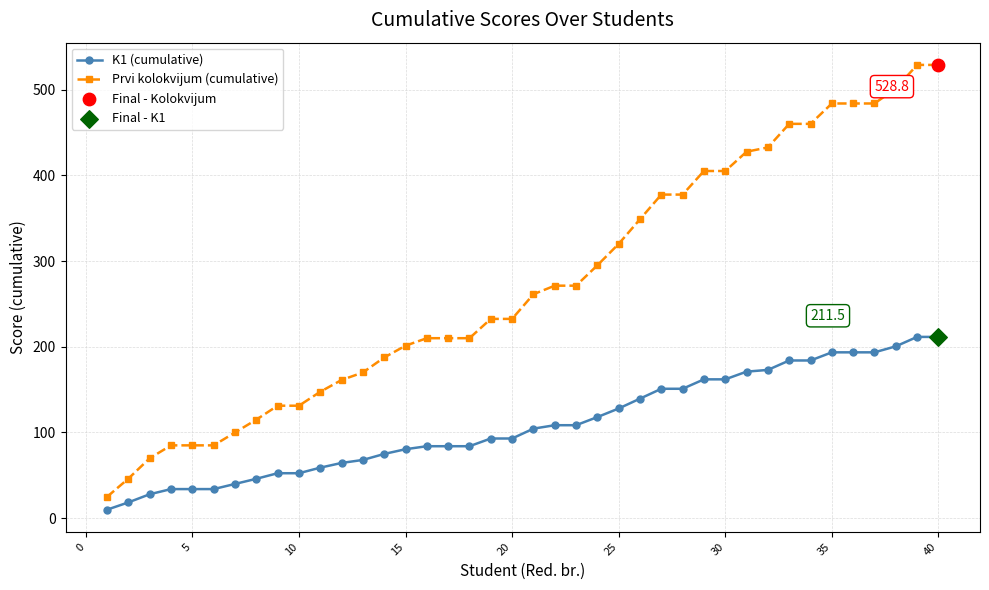

Rank the series by their average value, from highest to lowest.

Prvi kolokvijum (cumulative), K1 (cumulative)